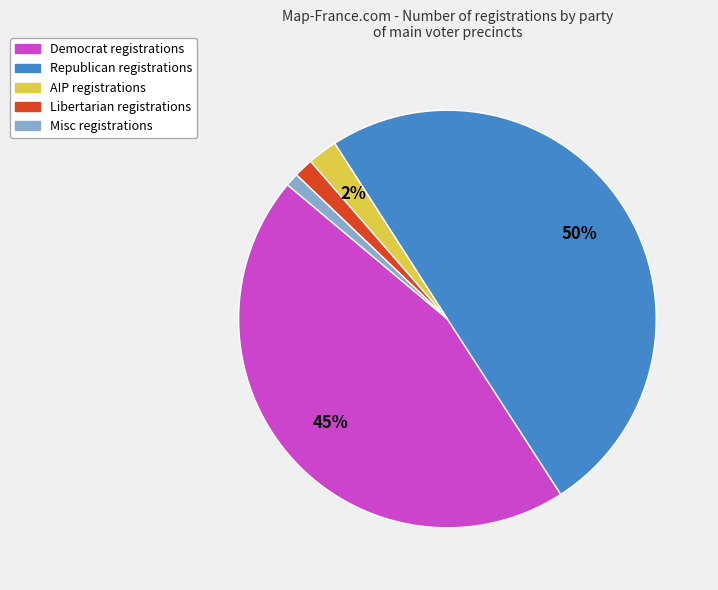

To the nearest percent, what is the difference between the largest and smallest slice percentages?

49%